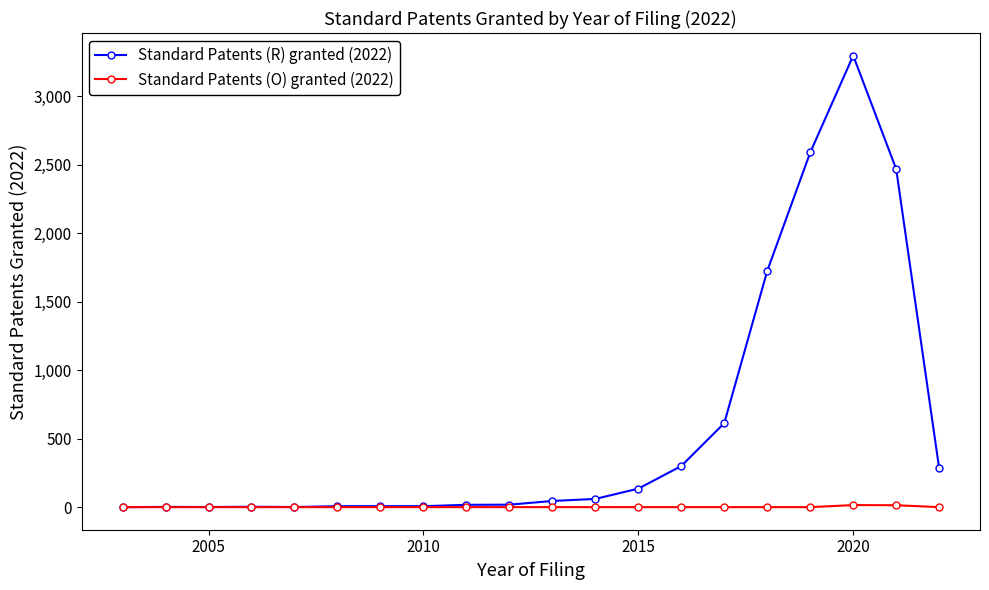

What is the maximum value shown in the chart?

3295